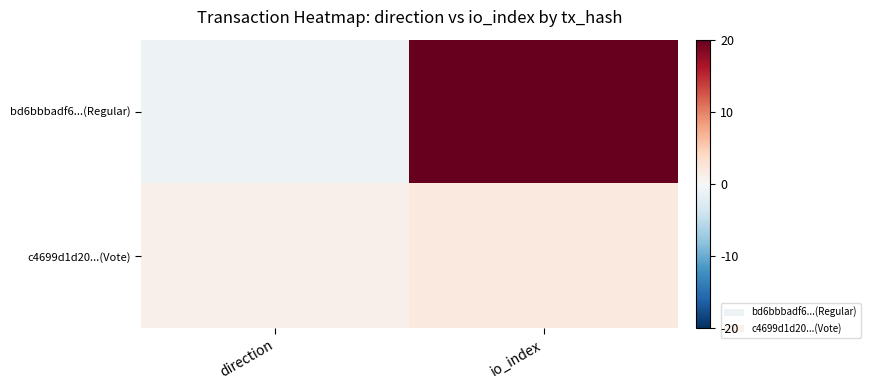

What is the total value across all series at io_index?

22